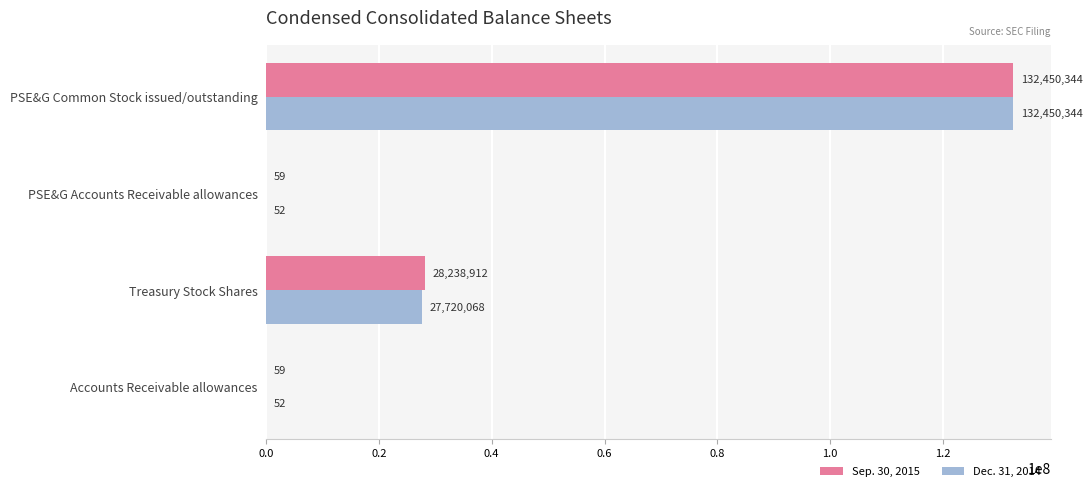

Count the Dec. 31, 2014 values in the range 52 to 132450344.

4